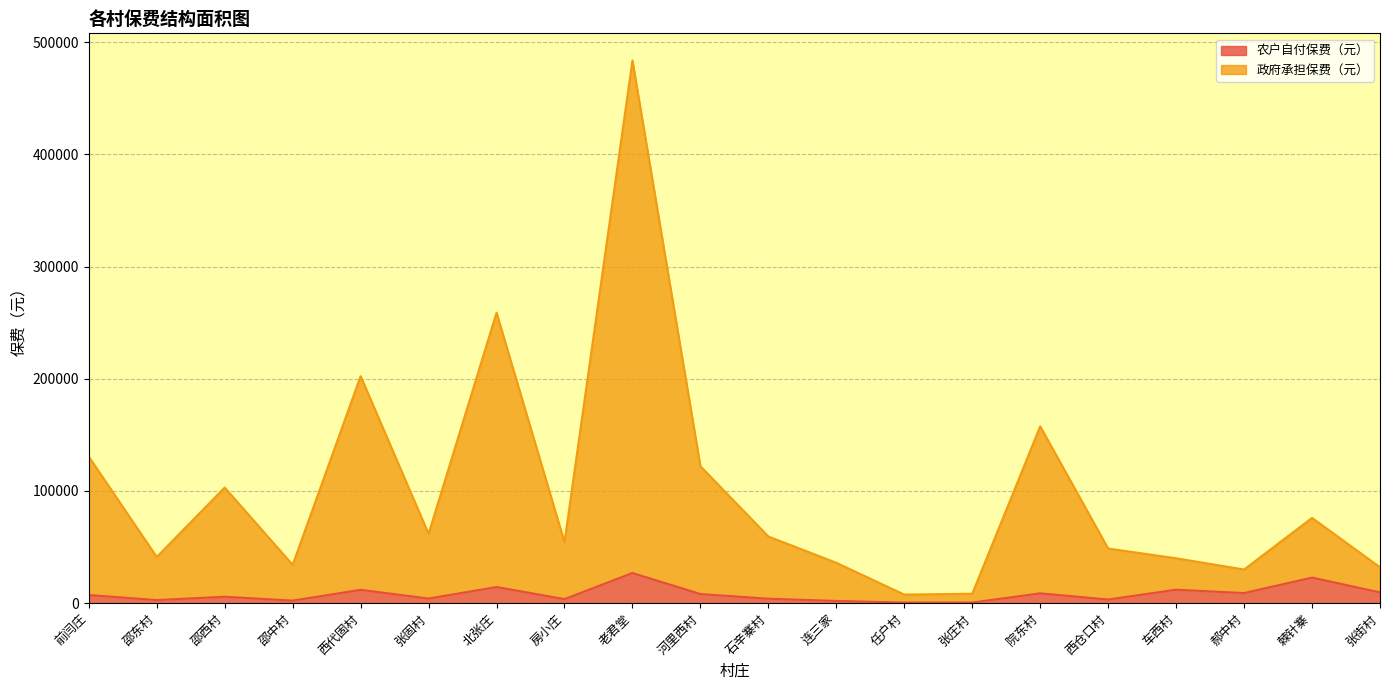

How many categories are shown in the chart?

20